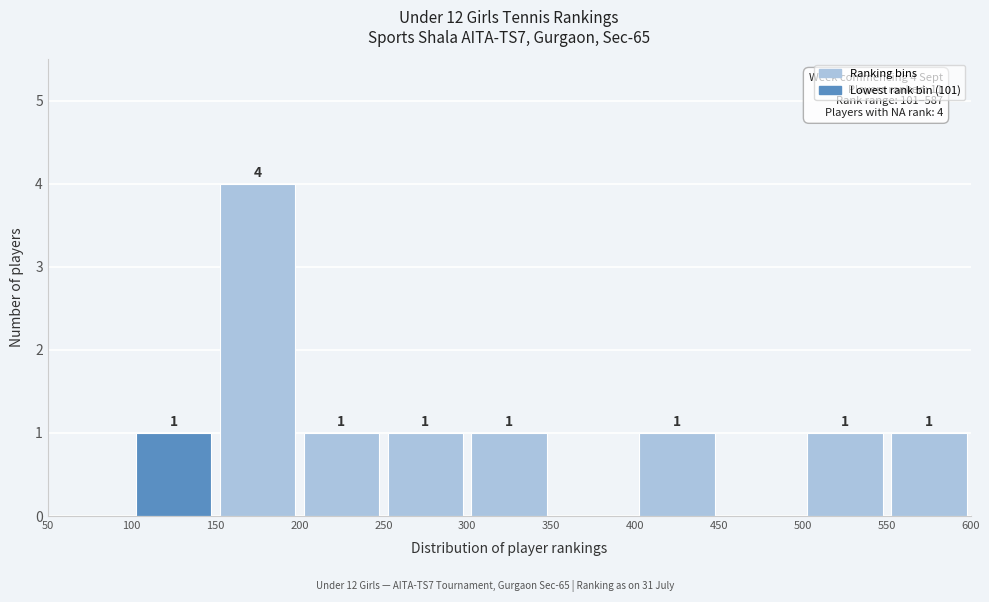

Which range on the x-axis has the tallest bar?

150 to 200